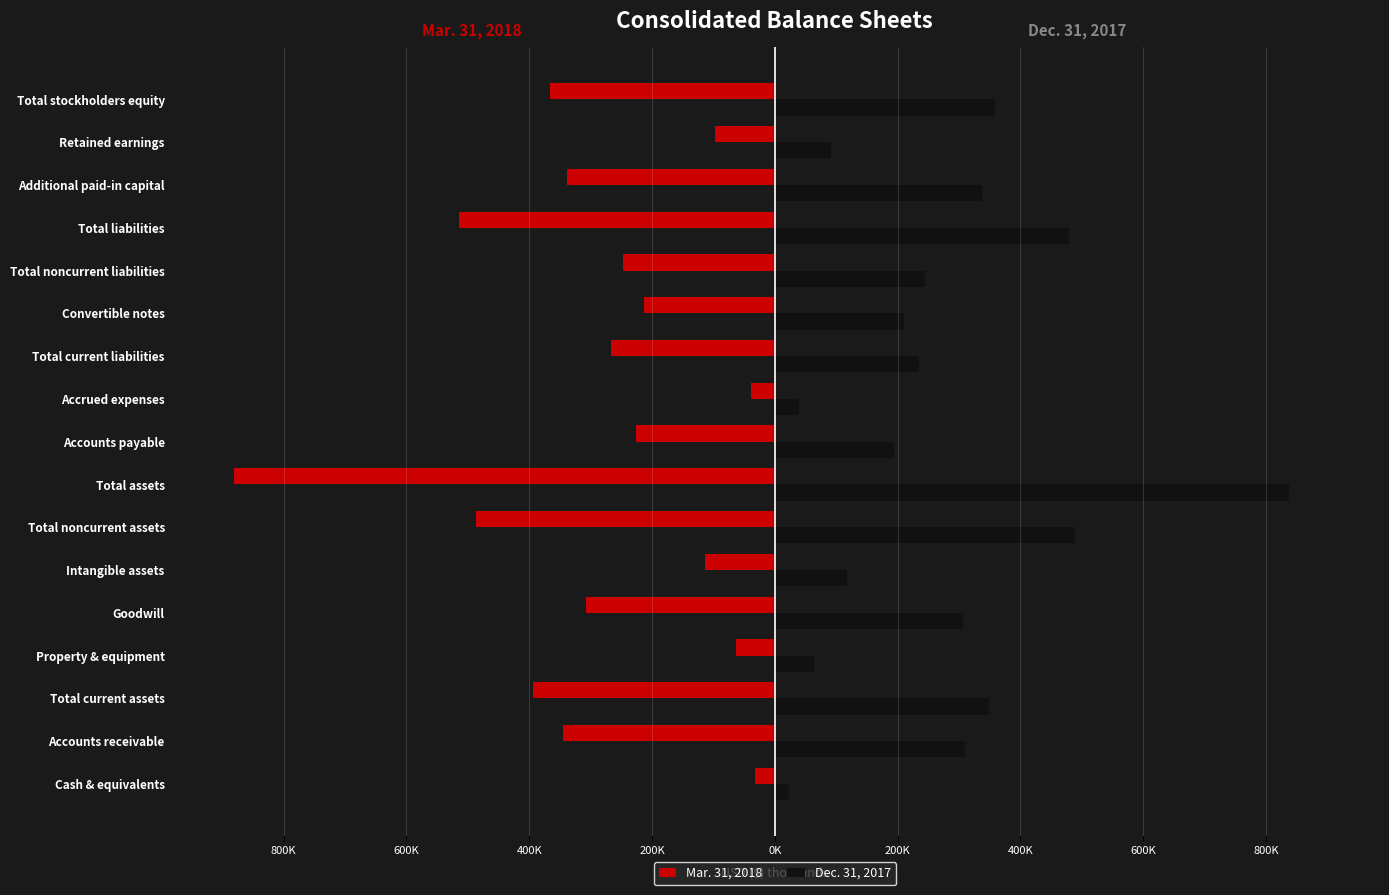

What are all the series names shown in the legend?

Mar. 31, 2018, Dec. 31, 2017